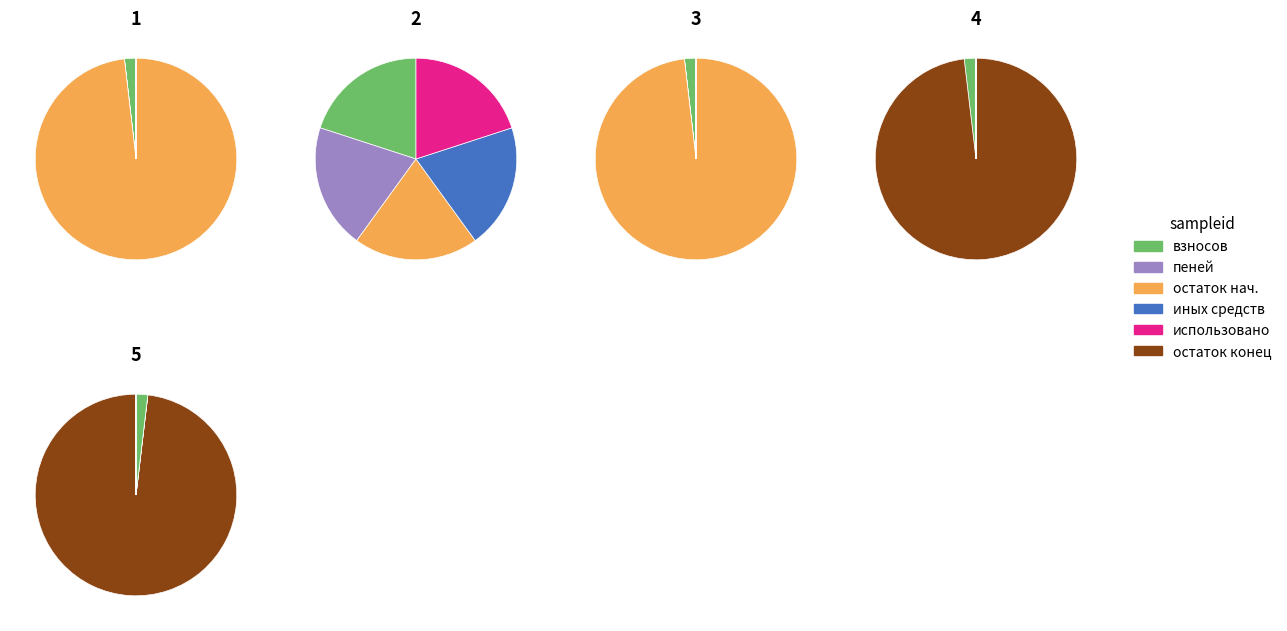

How many segments does this pie chart have?

5